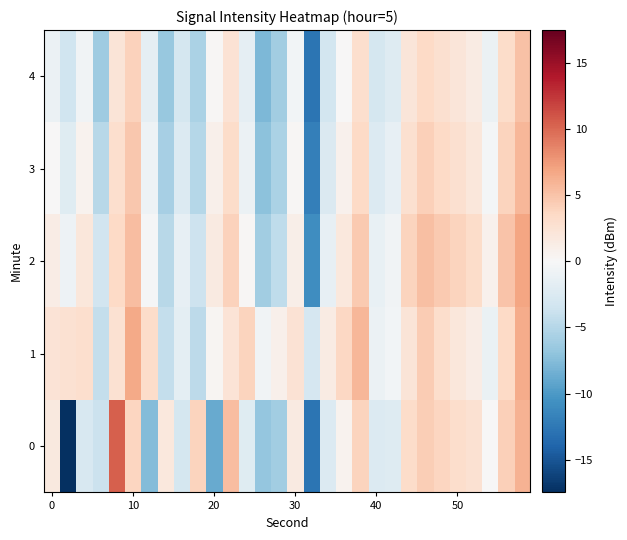

Reading left to right, what are all the values shown in this chart?

0: 1.7	-17.4	-2.8	-3.8	10.4	3.7	-7.5	1.9	-3.1	3.9	-8.8	5.3	-2.1	-6.8	-6.1	1.5	-12.8	-2.4	0.6	3.9	-2.4	-2.2	3.3	4.3	3.8	3.1	2.7	0.1	4.2	6.1
1: 2.4	2.7	2.9	-4.2	2.6	6.6	3.3	-4.2	-1.8	-4.5	0.3	2.3	3.8	-0.7	0.8	2.5	-2.9	1.4	3.6	5.8	-1.0	-0.5	2.2	4.4	3.1	1.9	1.2	-1.2	3.5	6.4
2: 1.2	-0.9	1.9	-3.3	3.5	5.4	-0.2	-4.9	-1.5	-3.6	1.6	4.0	0.2	-6.1	-4.4	1.0	-10.9	-1.5	1.8	4.6	-1.3	-0.6	3.9	5.2	4.5	3.8	3.2	0.7	4.9	6.8
3: 0.1	-2.2	0.6	-4.8	2.9	4.7	-0.9	-5.8	-2.4	-5.0	0.9	3.2	-1.0	-7.2	-5.5	0.2	-12.0	-2.6	0.7	3.5	-2.4	-1.5	2.8	4.1	3.4	2.7	2.0	-0.4	3.8	5.7
4: -1.0	-3.5	-0.6	-6.2	2.2	4.0	-1.6	-6.6	-3.1	-5.5	0.2	2.5	-1.6	-7.9	-6.1	-0.5	-12.8	-3.2	0.1	2.9	-3.1	-2.3	2.1	3.4	2.8	2.1	1.4	-1.1	3.2	5.1